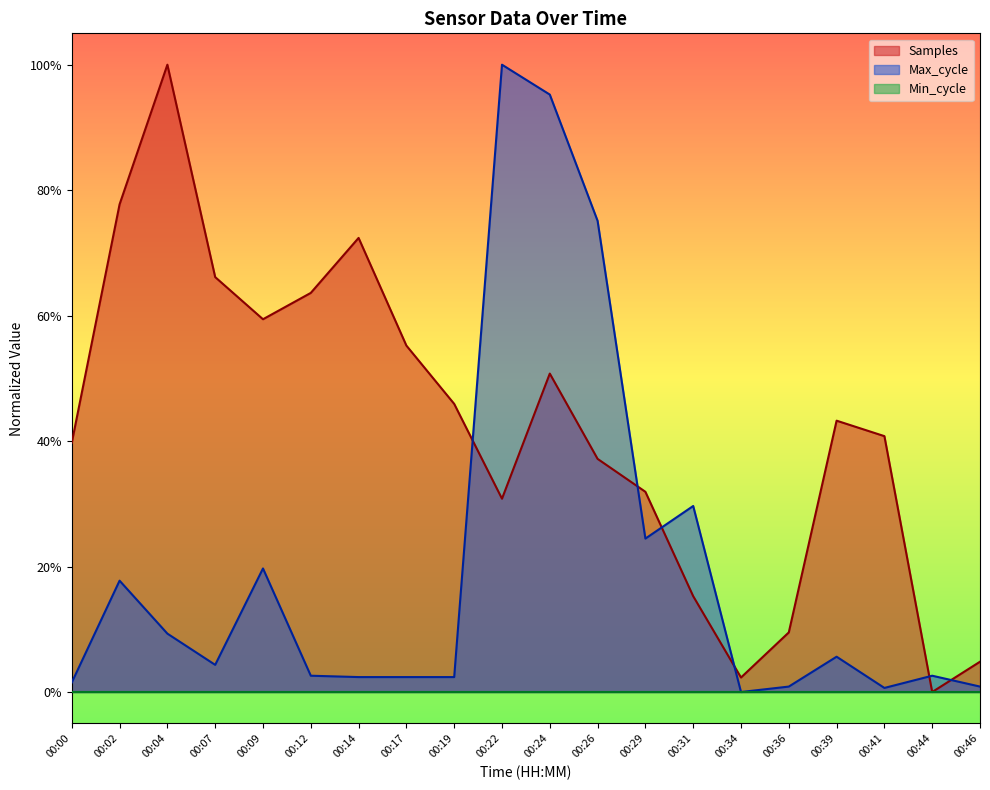

What is the difference between the maximum and minimum values in the Max_cycle series?

1.0